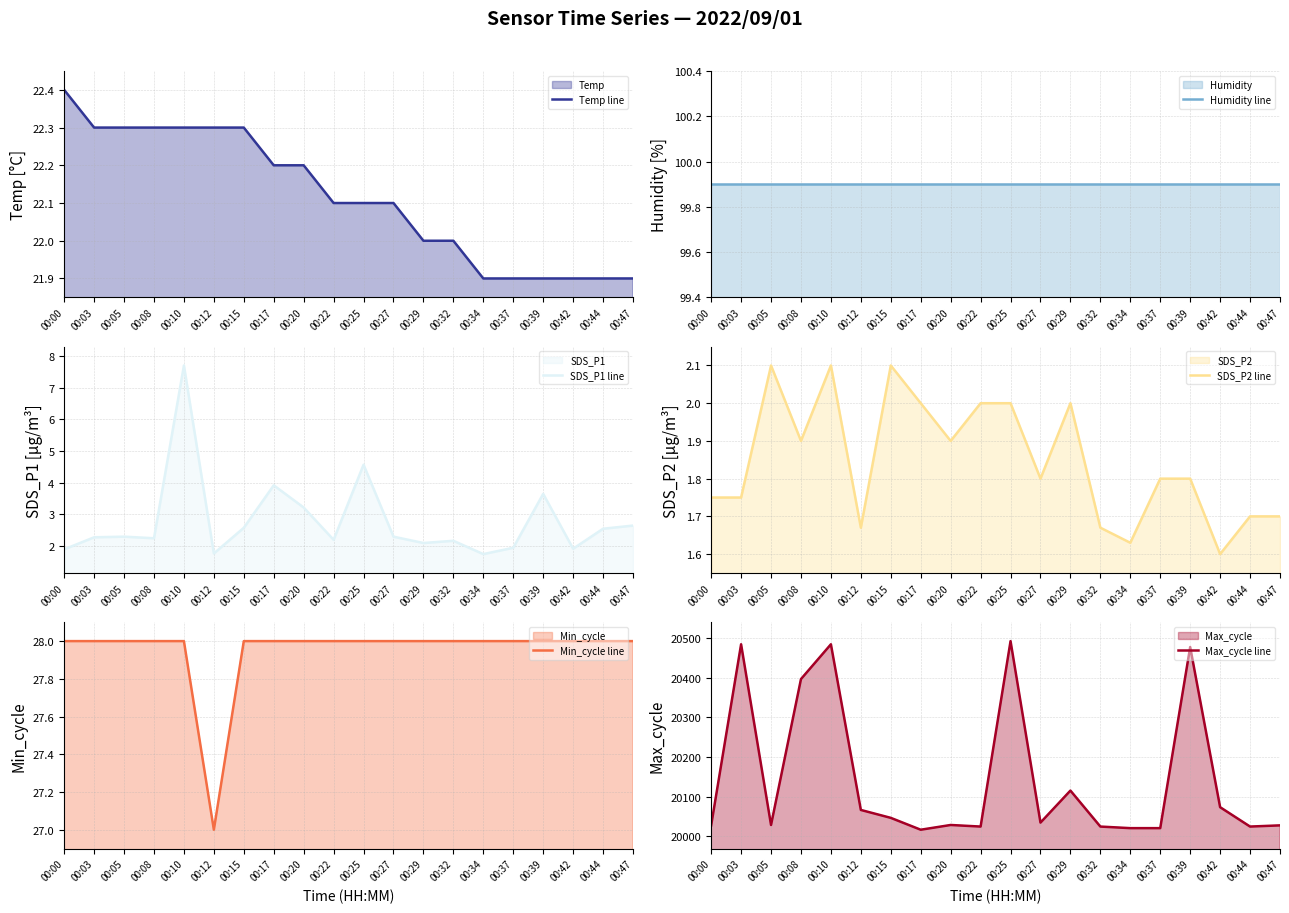

True or false: Max_cycle line and SDS_P2 line cross at least once.

False